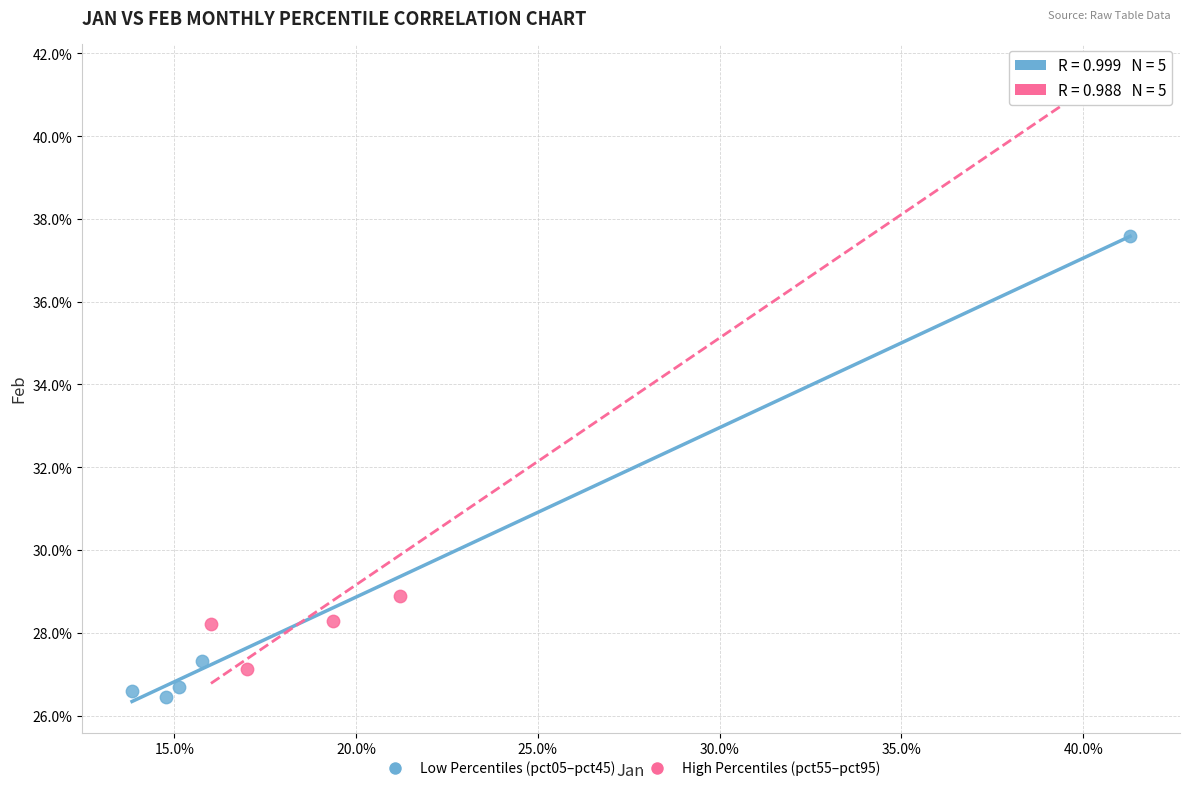

What are all the series names shown in the legend?

Low Percentiles (pct05–pct45), High Percentiles (pct55–pct95)